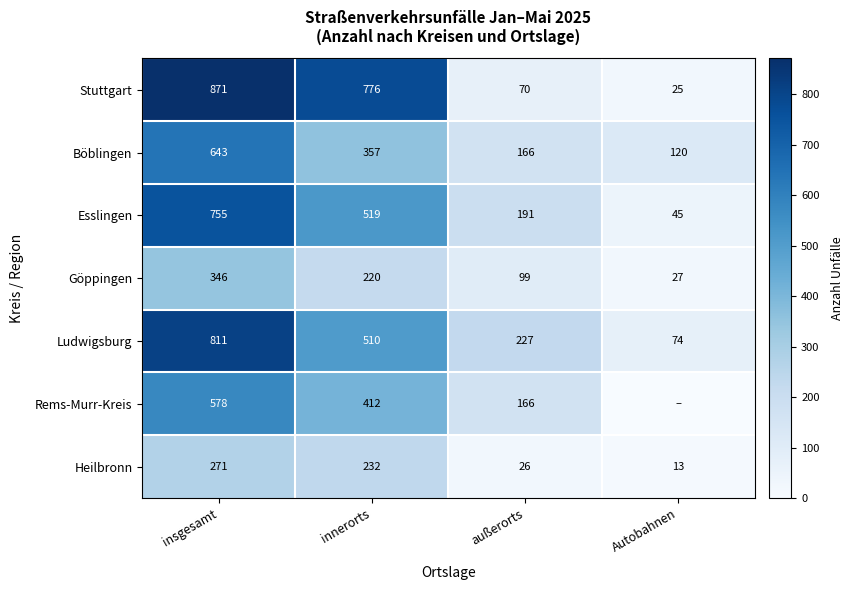

At which category is the sum across all series the highest?

insgesamt